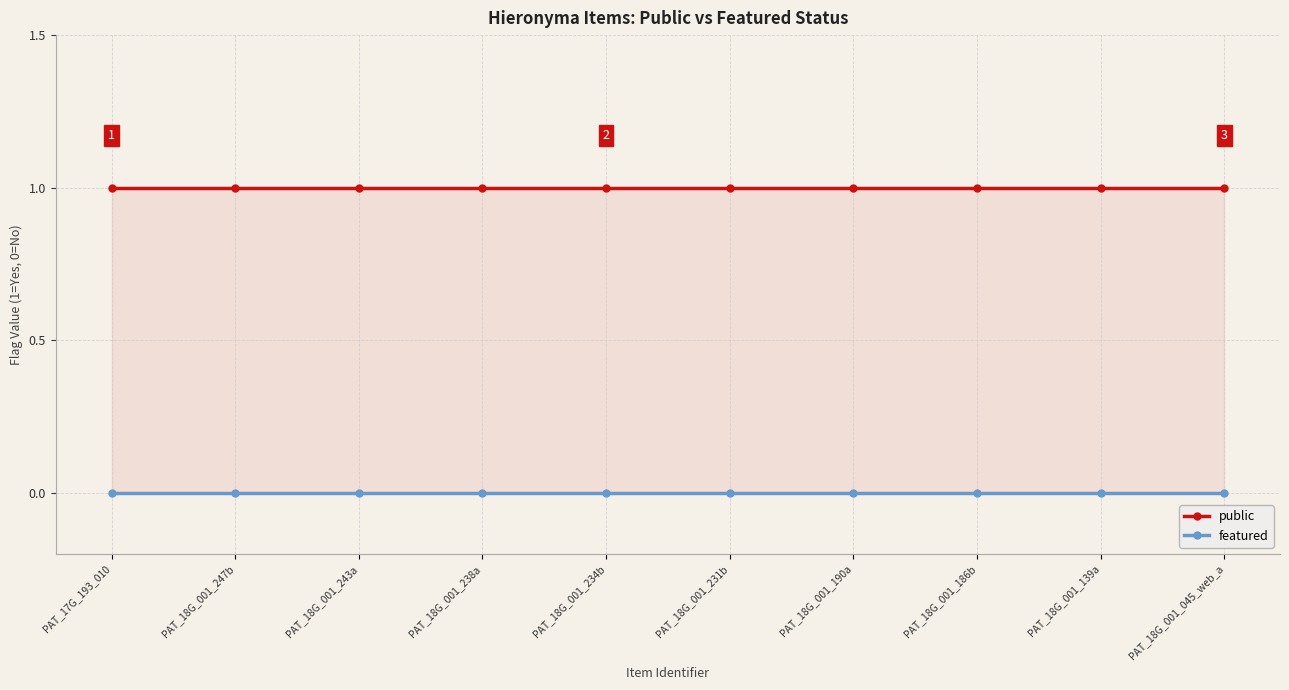

List the labels in order of featured value, largest first.

PAT_17G_193_010, PAT_18G_001_247b, PAT_18G_001_243a, PAT_18G_001_238a, PAT_18G_001_234b, PAT_18G_001_231b, PAT_18G_001_190a, PAT_18G_001_186b, PAT_18G_001_139a, PAT_18G_001_045_web_a